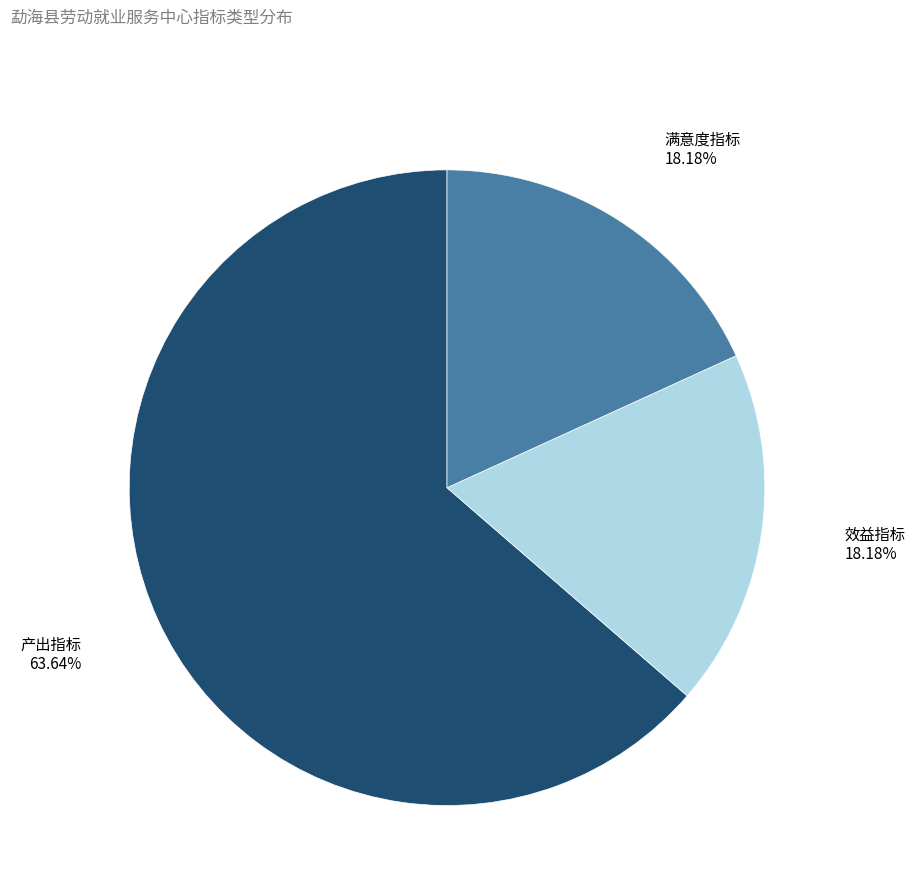

True or false: 满意度指标 accounts for 18% of the total.

True